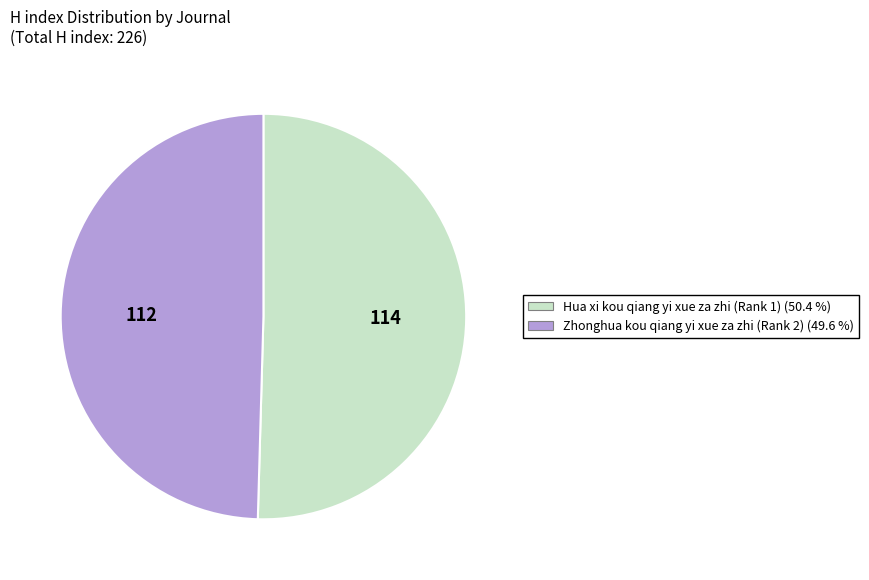

Rank the categories by value from lowest to highest.

Zhonghua kou qiang yi xue za zhi (Rank 2), Hua xi kou qiang yi xue za zhi (Rank 1)